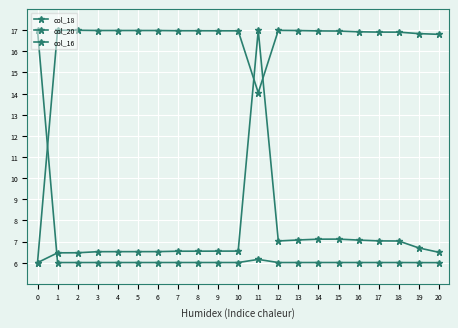

Reading right to left, list all the values displayed in this chart.

col_18: 6.5	6.7	7.0	7.0	7.1	7.1	7.1	7.1	7.0	17.0	6.5	6.5	6.5	6.5	6.5	6.5	6.5	6.5	6.5	6.5	6.0
col_20: 6.0	6.0	6.0	6.0	6.0	6.0	6.0	6.0	6.0	6.2	6.0	6.0	6.0	6.0	6.0	6.0	6.0	6.0	6.0	6.0	17.0
col_16: 16.8	16.8	16.9	16.9	16.9	17.0	17.0	17.0	17.0	14.0	17.0	17.0	17.0	17.0	17.0	17.0	17.0	17.0	17.0	17.0	6.0